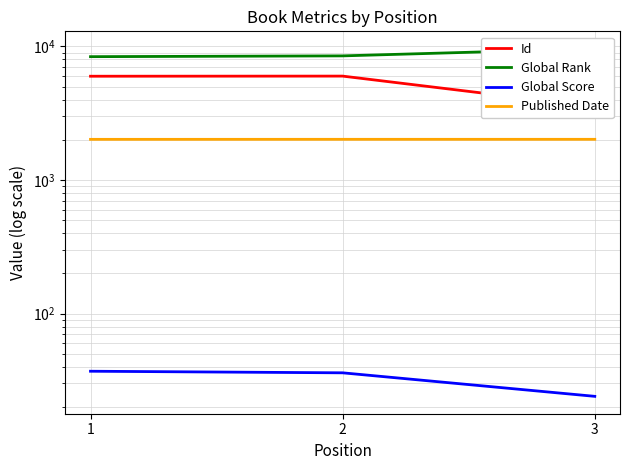

At which label does Published Date reach its peak?

2